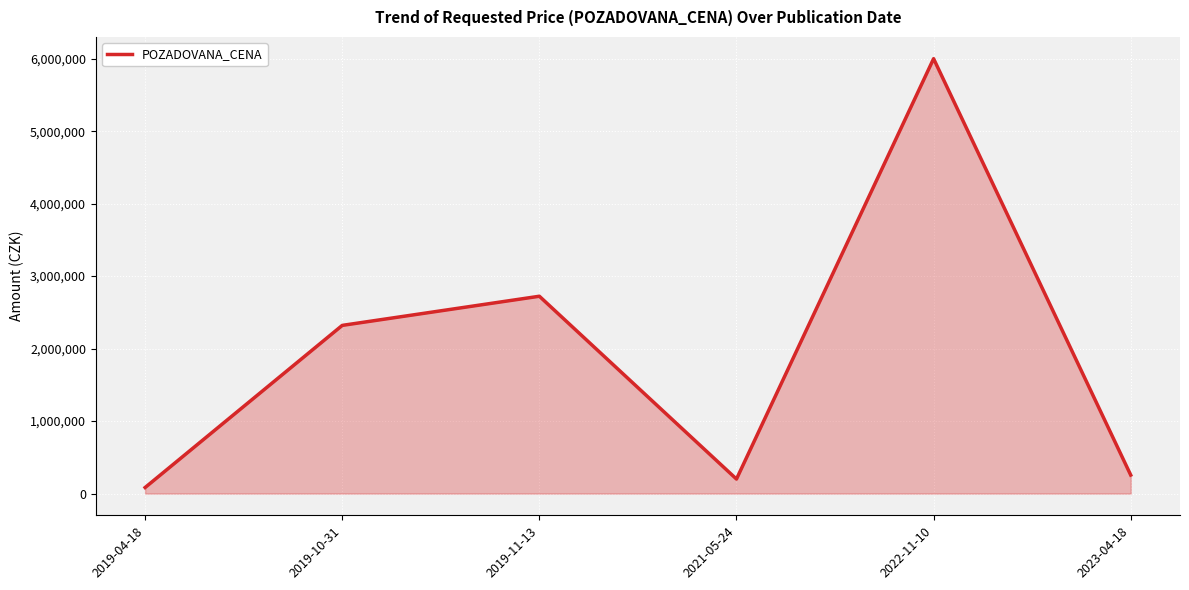

Rank the categories by value from lowest to highest.

2019-04-18, 2021-05-24, 2023-04-18, 2019-10-31, 2019-11-13, 2022-11-10